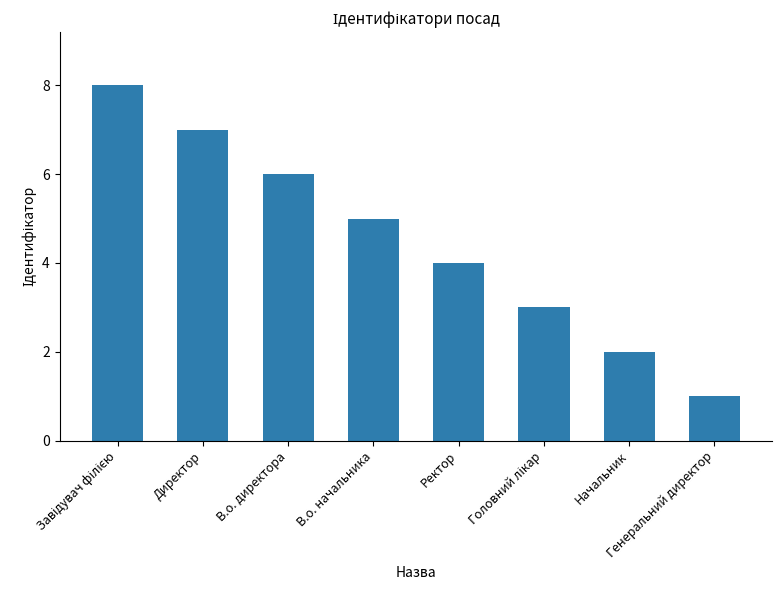

What is the greatest value displayed?

8